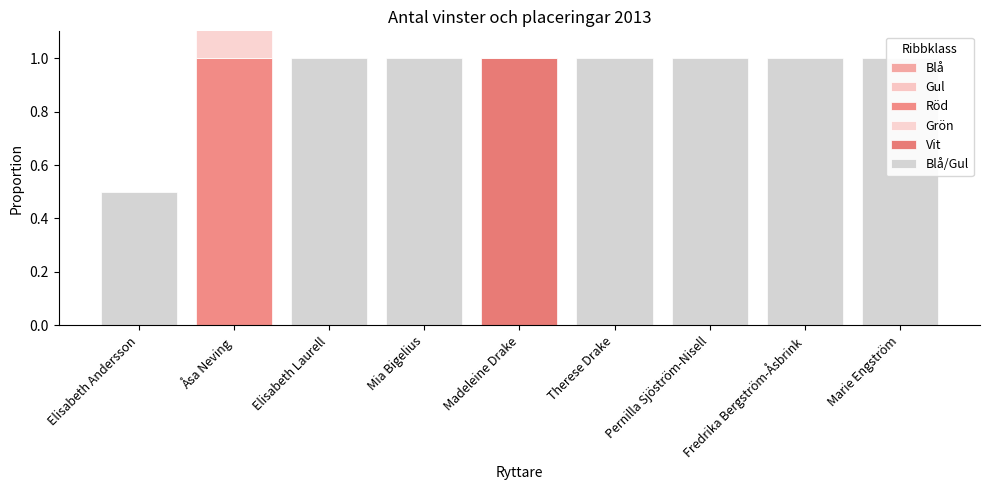

Reading left to right, what are all the values shown in this chart?

Blå: 0.0	0.0	0.0	0.0	0.0	0.0	0.0	0.0	0.0
Gul: 0.0	0.0	0.0	0.0	0.0	0.0	0.0	0.0	0.0
Röd: 0.0	1.0	0.0	0.0	0.0	0.0	0.0	0.0	0.0
Grön: 0.0	1.0	0.0	0.0	0.0	0.0	0.0	0.0	0.0
Vit: 0.0	0.0	0.0	0.0	1.0	0.0	0.0	0.0	0.0
Blå/Gul: 0.5	1.0	1.0	1.0	0.0	1.0	1.0	1.0	1.0